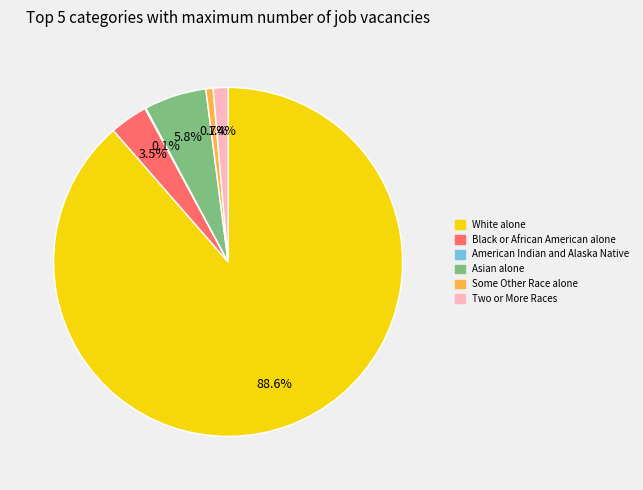

What is the majority slice?

White alone